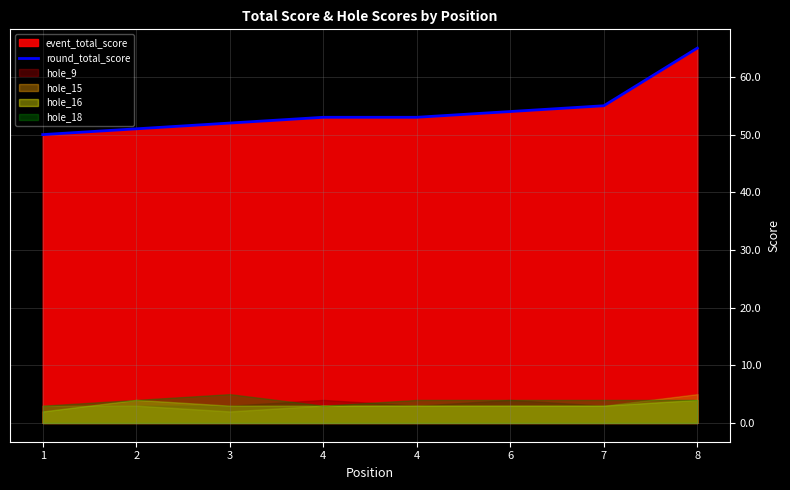

What is the minimum value shown in the chart?

50